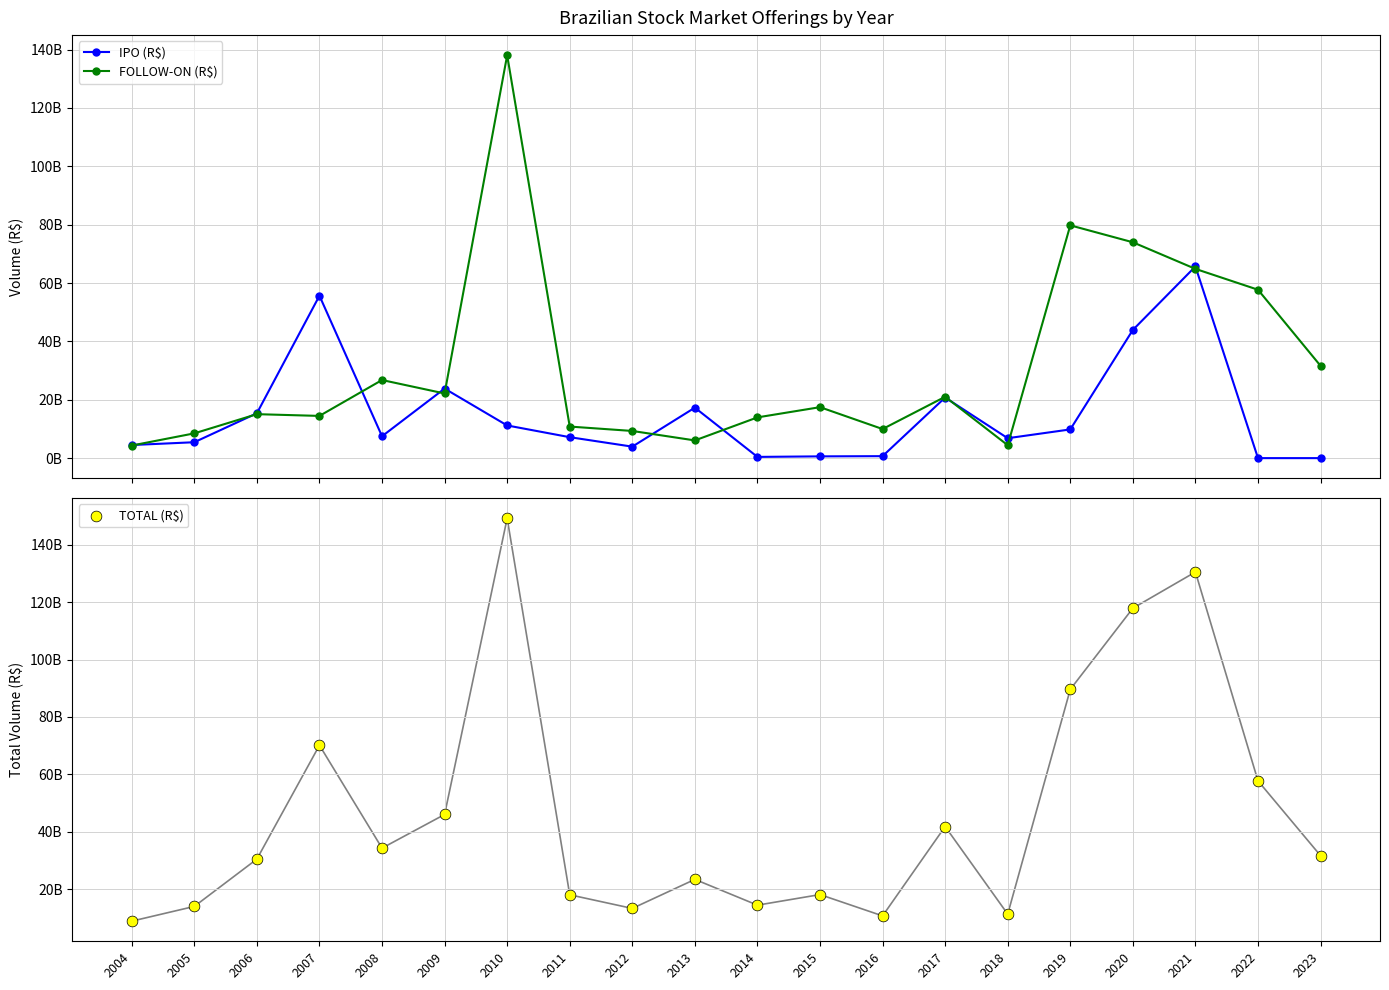

Which series has the largest Y range (max minus min)?

TOTAL (R$)